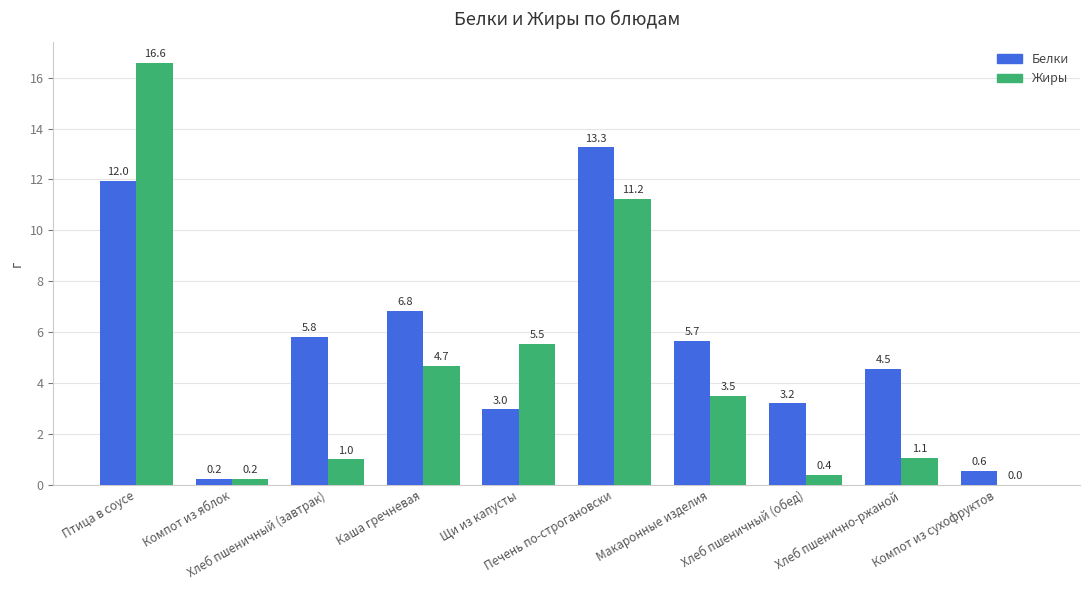

Is the value of Белки at Птица в соусе greater than the value of Жиры at Хлеб пшеничный (завтрак)?

Yes